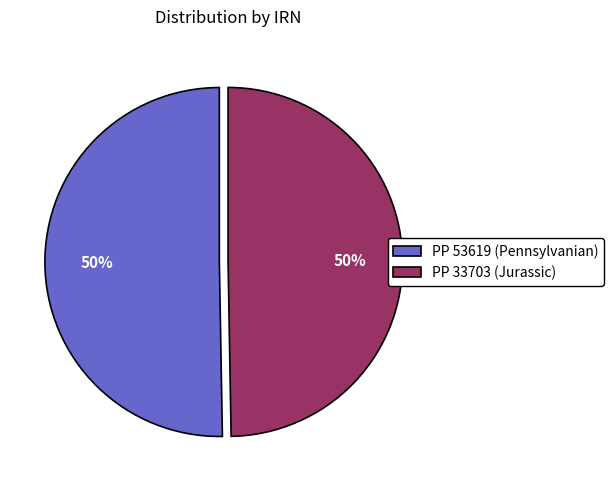

To the nearest percent, what is the combined percentage of PP 33703 (Jurassic) and PP 53619 (Pennsylvanian)?

100%